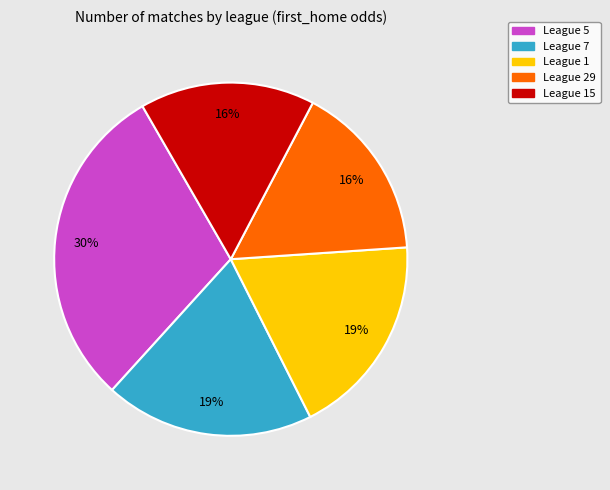

Does any single category account for the majority?

No